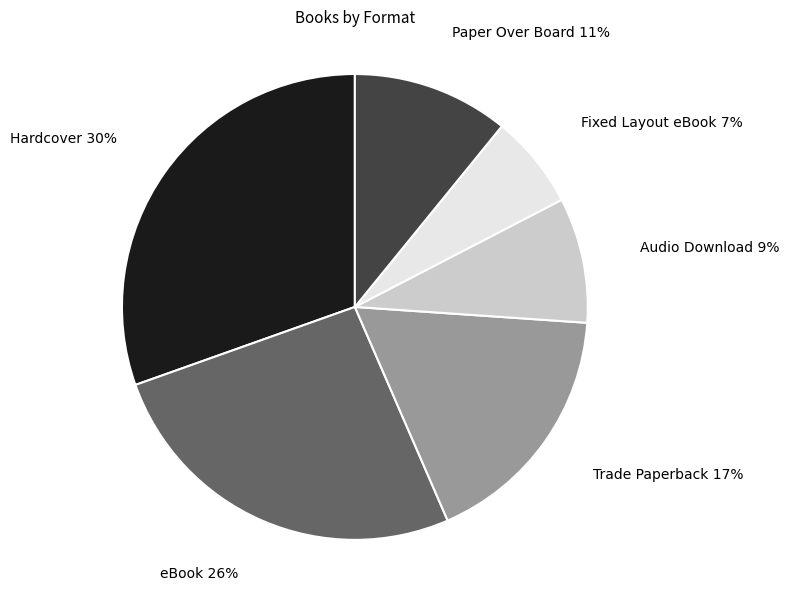

Is it true that Paper Over Board is 26% of the pie?

False